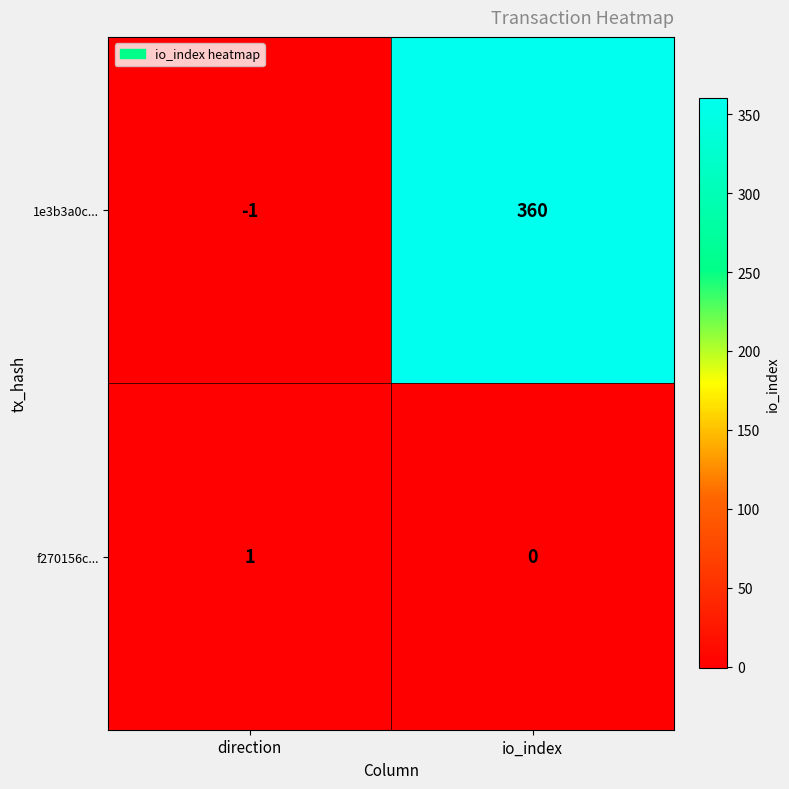

What is the total value across all series at io_index?

360